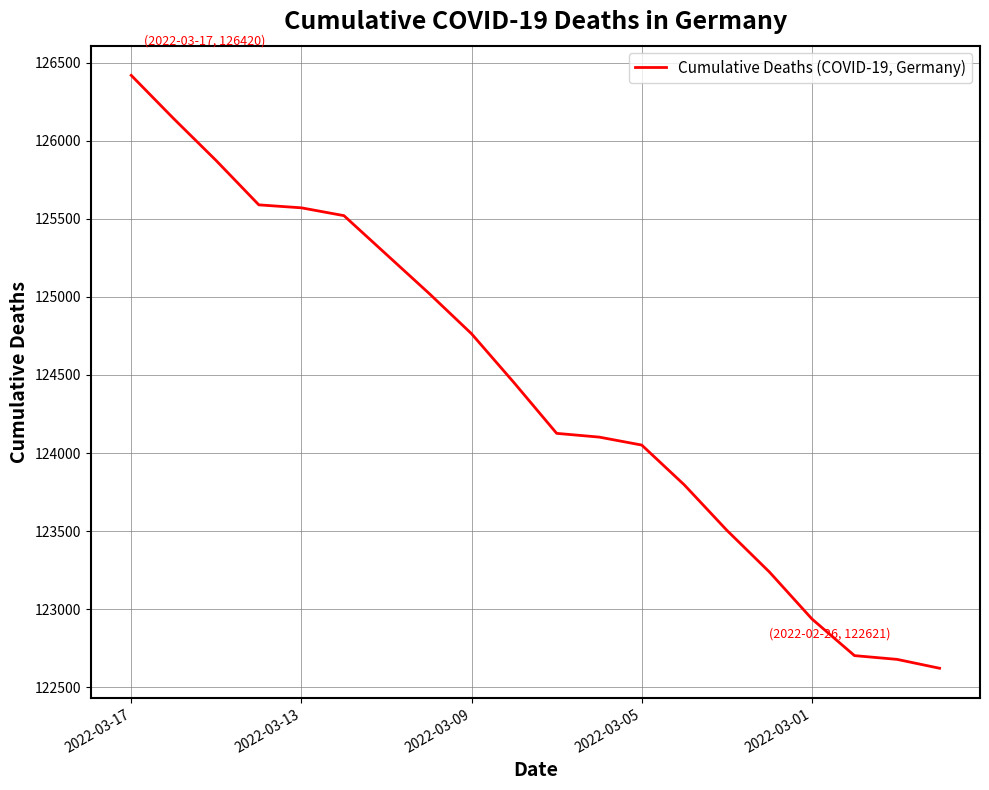

What is the minimum value shown in the chart?

122621